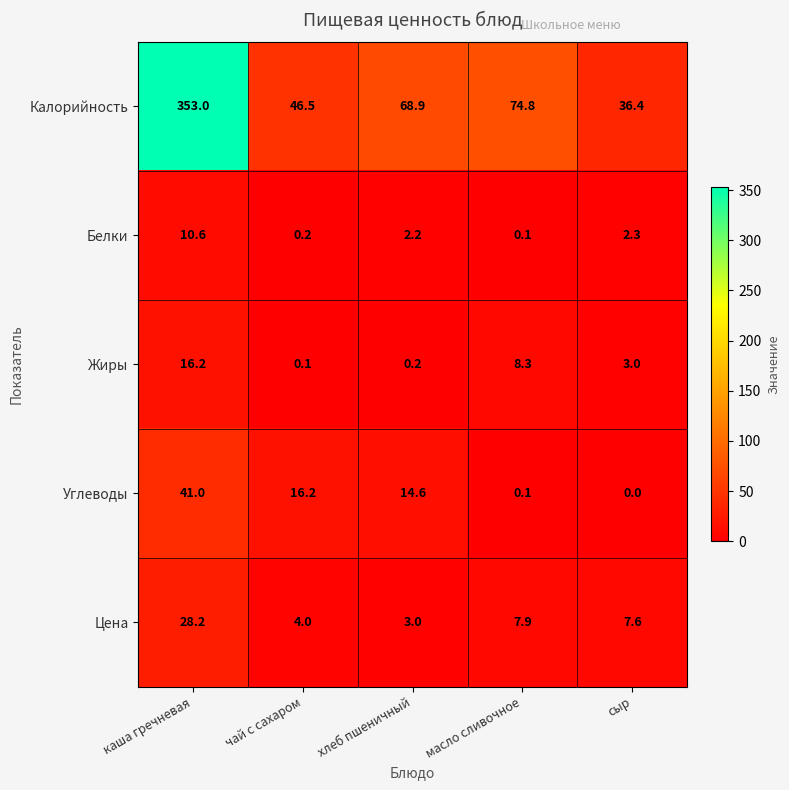

What is the average value of the Углеводы series?

14.4